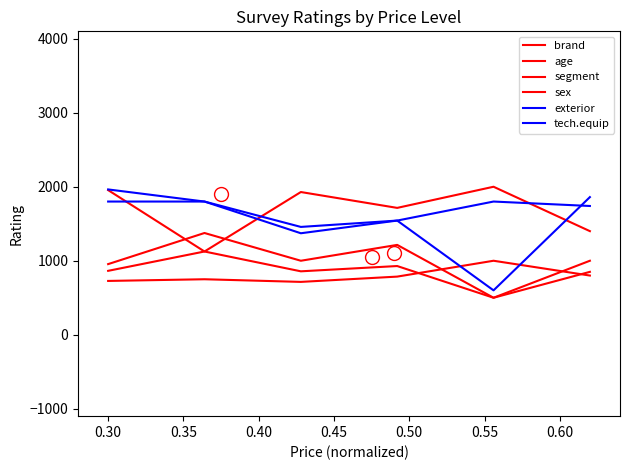

At which category does segment reach its first local peak?

0.30